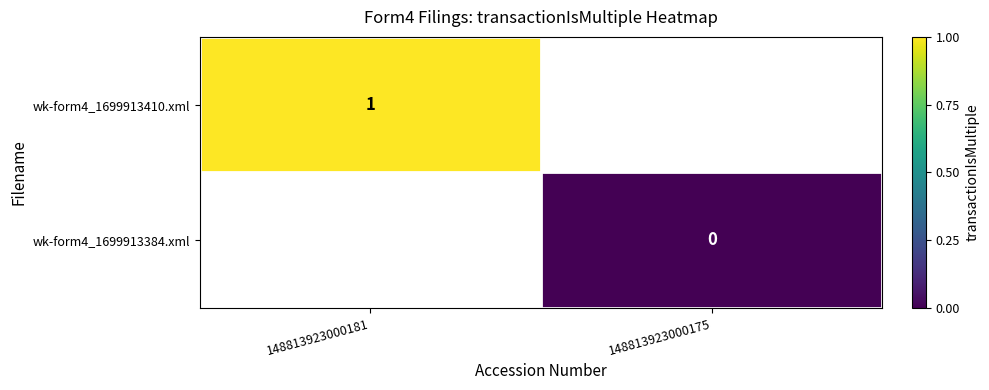

The wk-form4_1699913410.xml series shows 1 at 148813923000181. True or false?

True